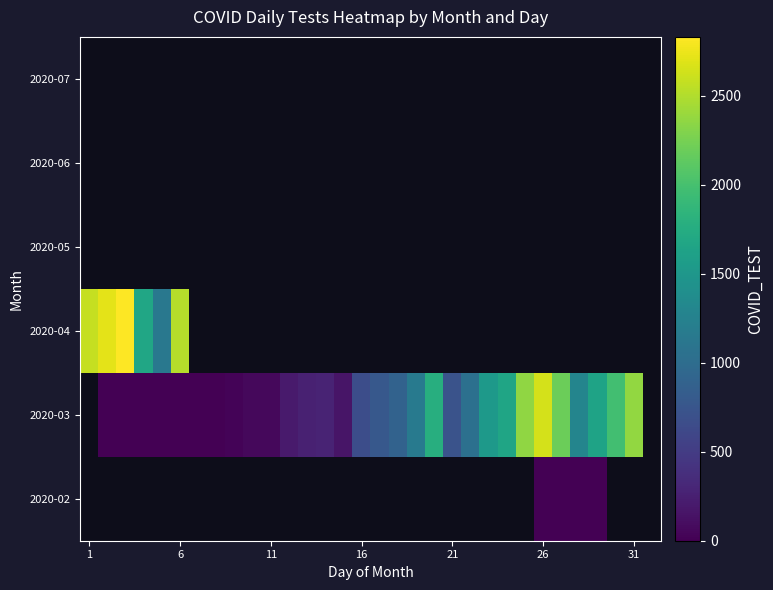

How many distinct data groups are displayed?

6